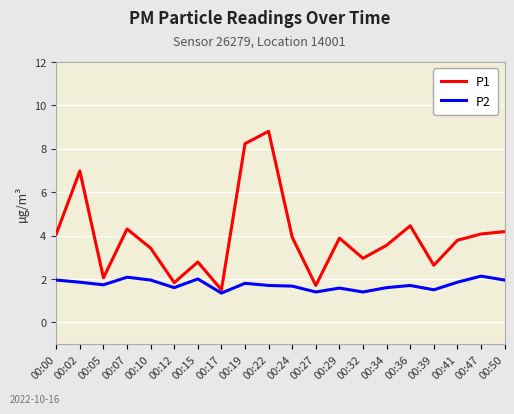

At which category does P2 reach its first local valley?

00:05